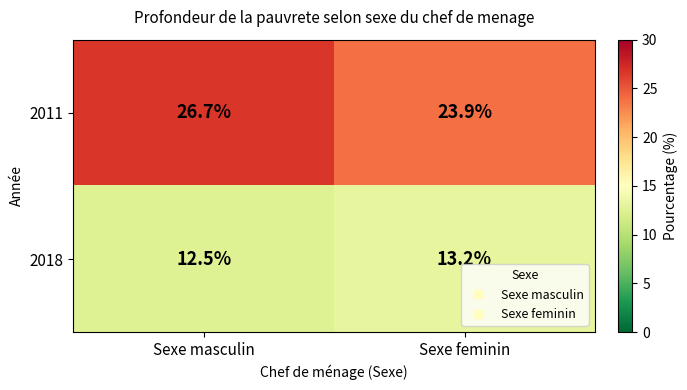

How many series are shown in this chart?

2